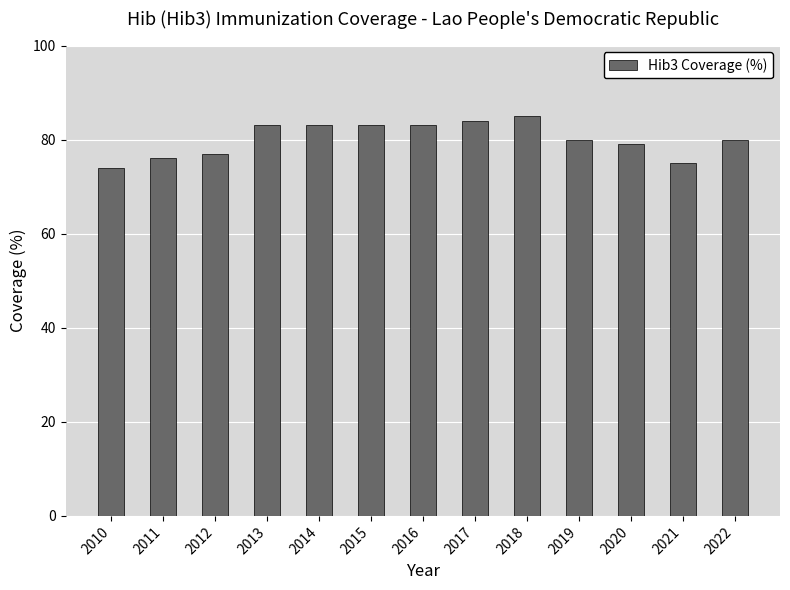

What is the maximum value shown in the chart?

85